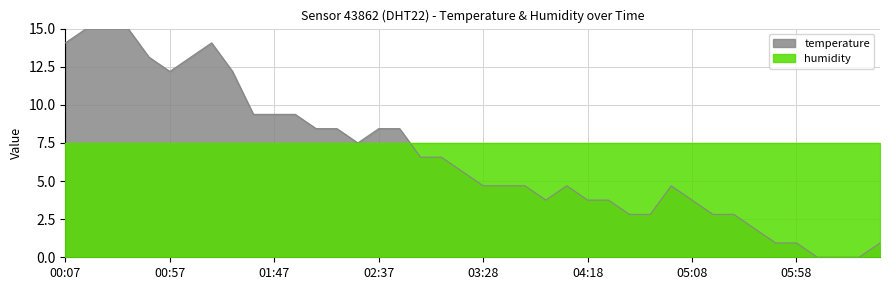

Between 02:37 and 03:17, which is larger?

02:37